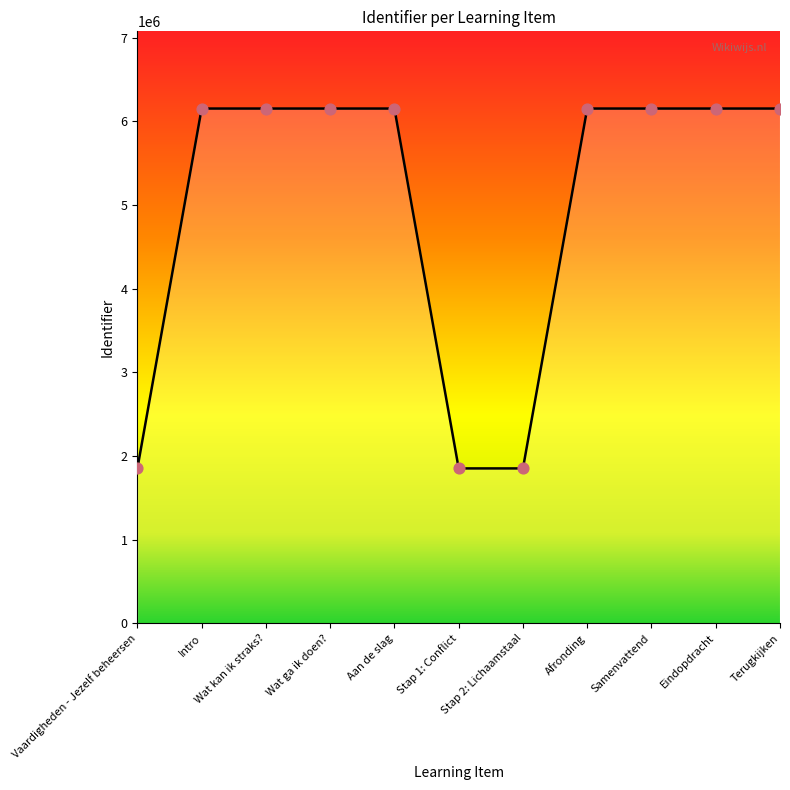

What is the change in value from Intro to Stap 1: Conflict?

-4300372